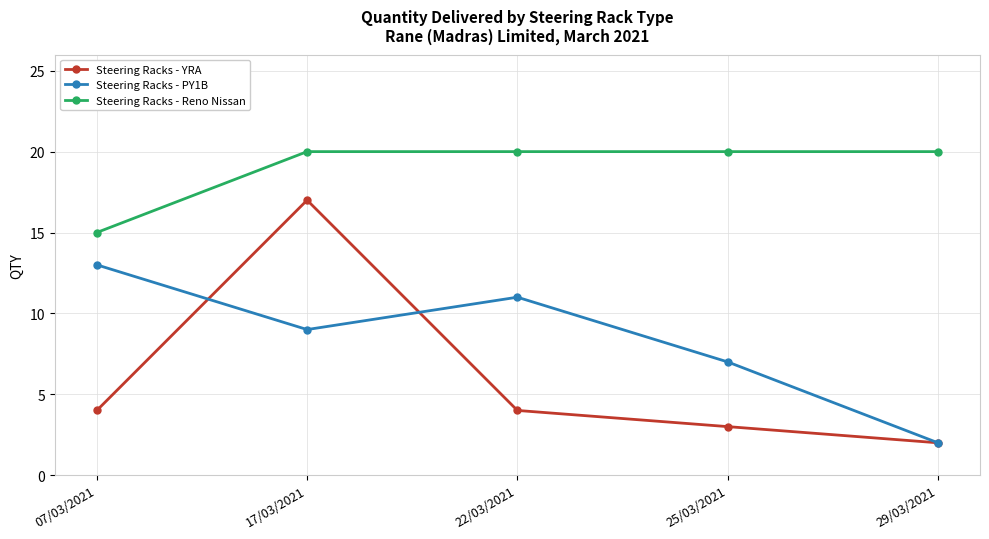

What are all the series names shown in the legend?

Steering Racks - YRA, Steering Racks - PY1B, Steering Racks - Reno Nissan